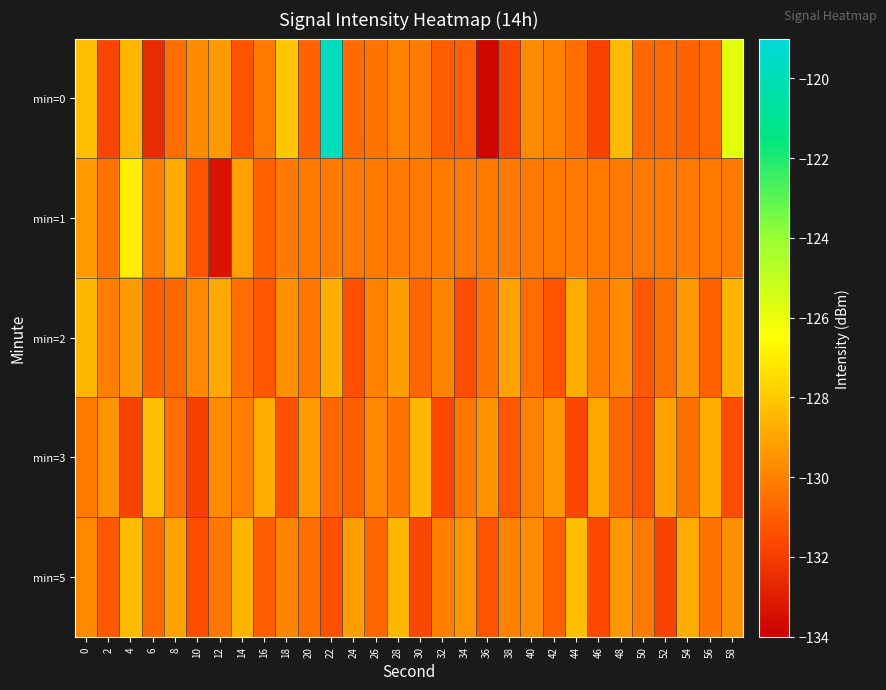

How many series are shown in this chart?

5